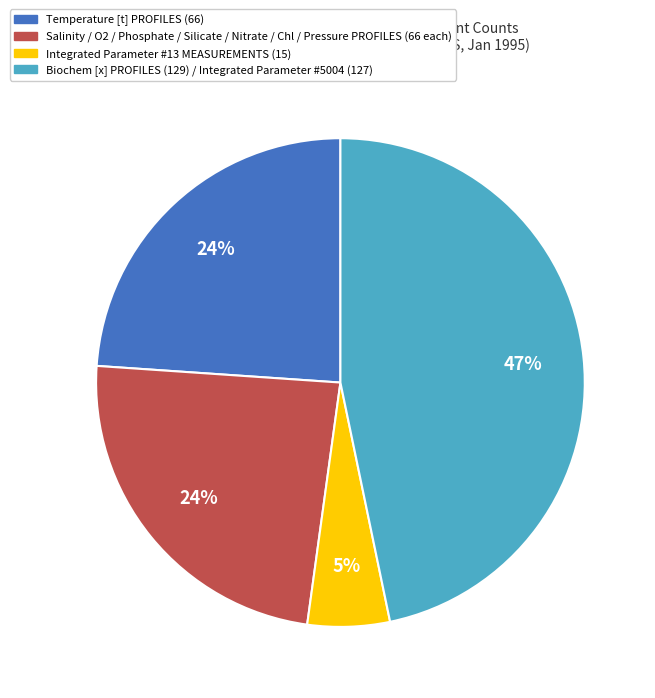

How many segments does this pie chart have?

4